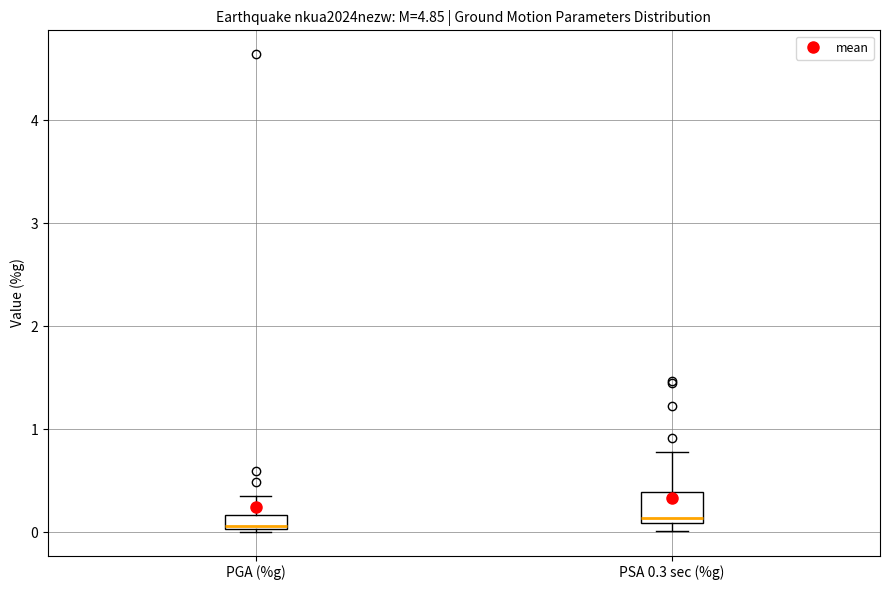

Comparing the boxes themselves (not the whiskers), which one is the tallest?

PSA 0.3 sec (%g)